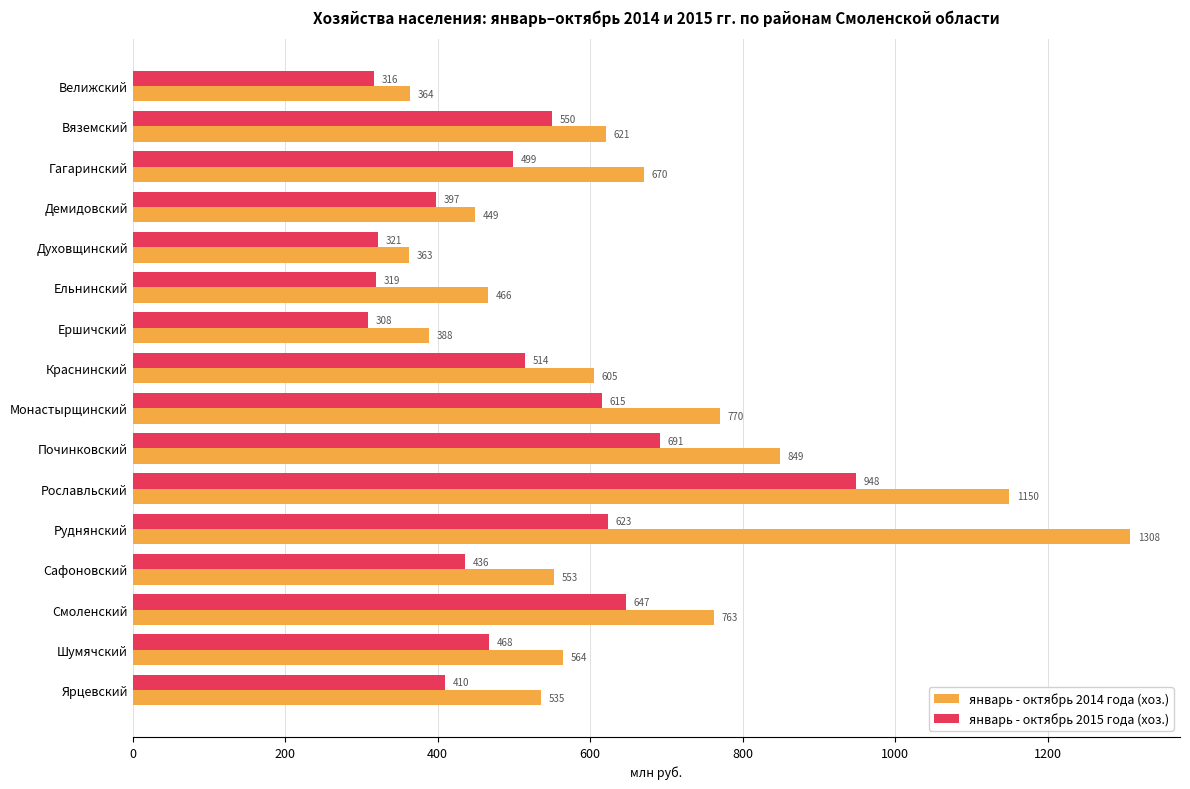

What is the greatest value displayed?

1308.2